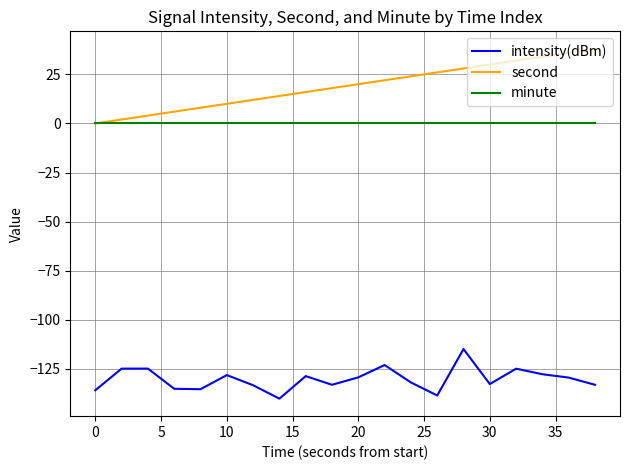

True or false: second has more than 0 interior local peaks.

False